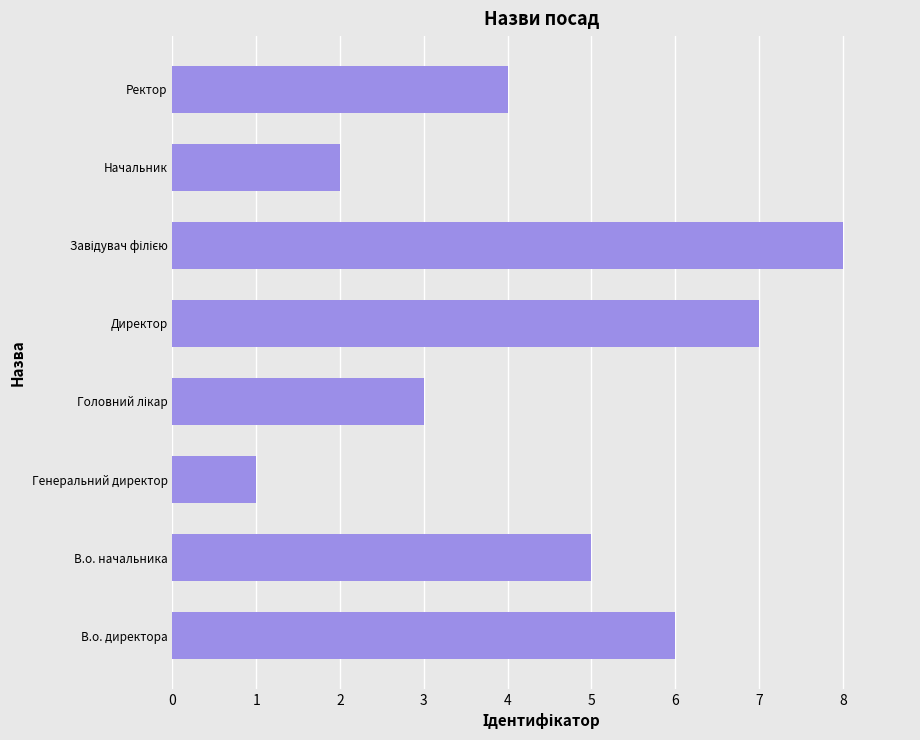

Read the value at Ректор.

4